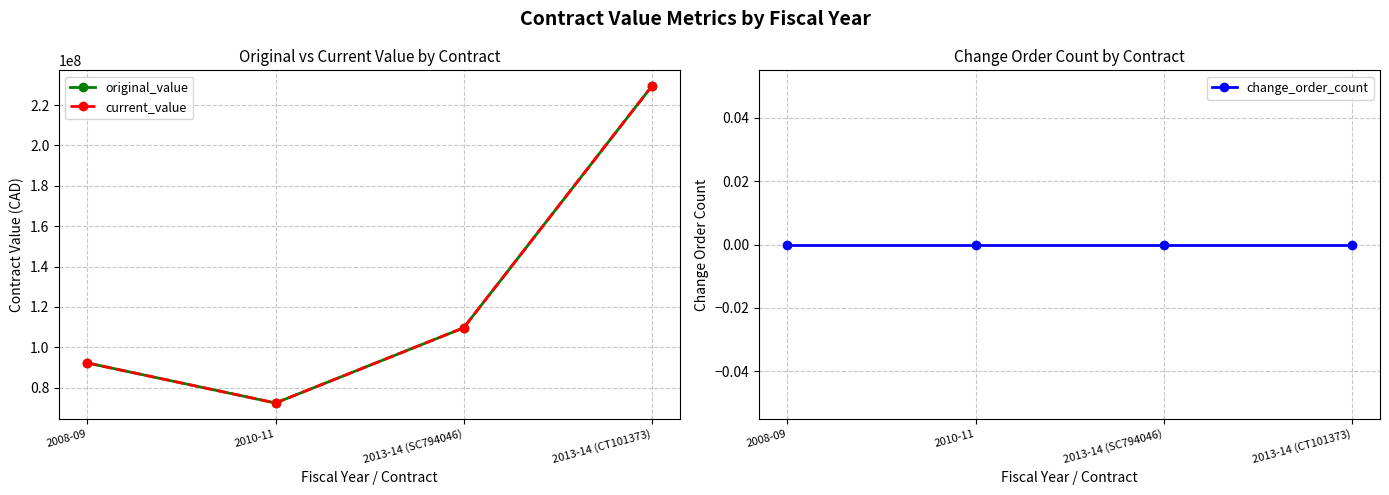

What is the label of the 1st point from the left?

2008-09